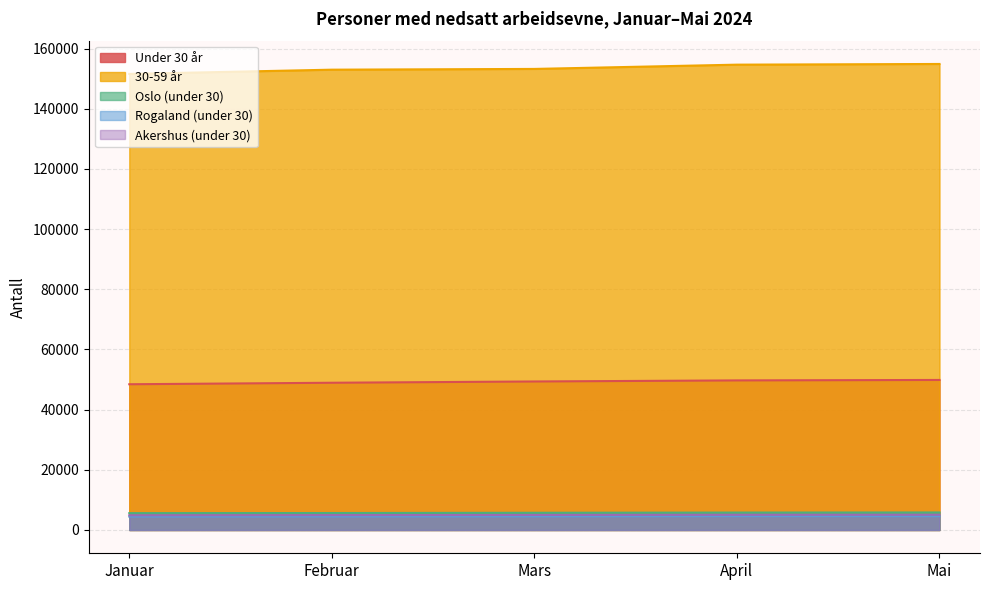

What is the label of the 1st point from the left?

Januar